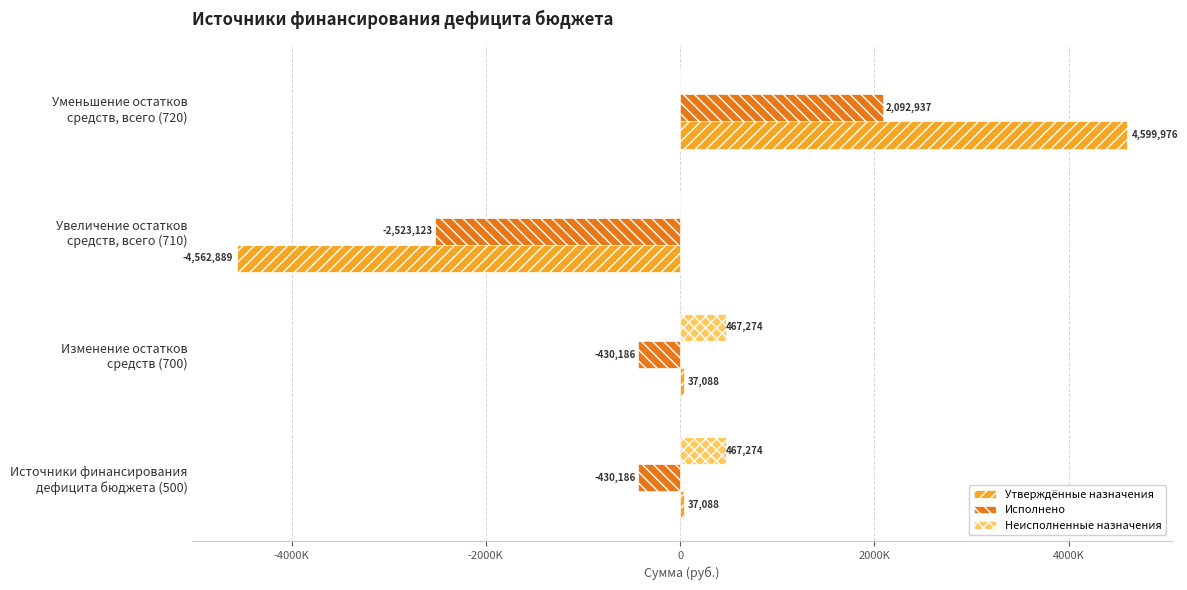

What is the difference between the maximum and minimum values in the Неисполненные назначения series?

467273.9